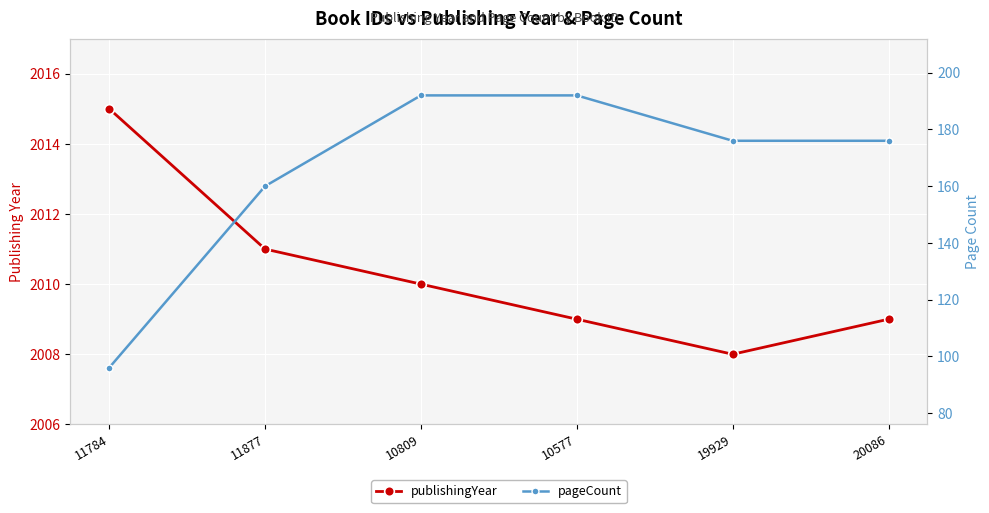

The pageCount series shows 81 at 20086. True or false?

False